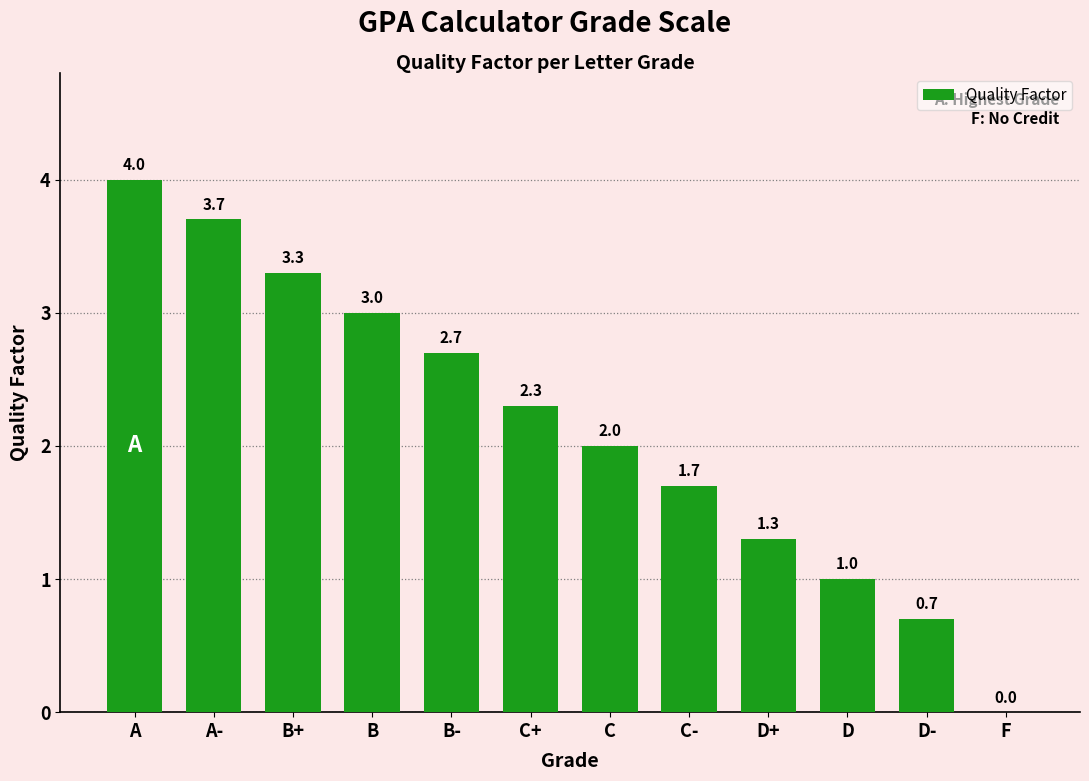

What is the maximum value shown in the chart?

4.0